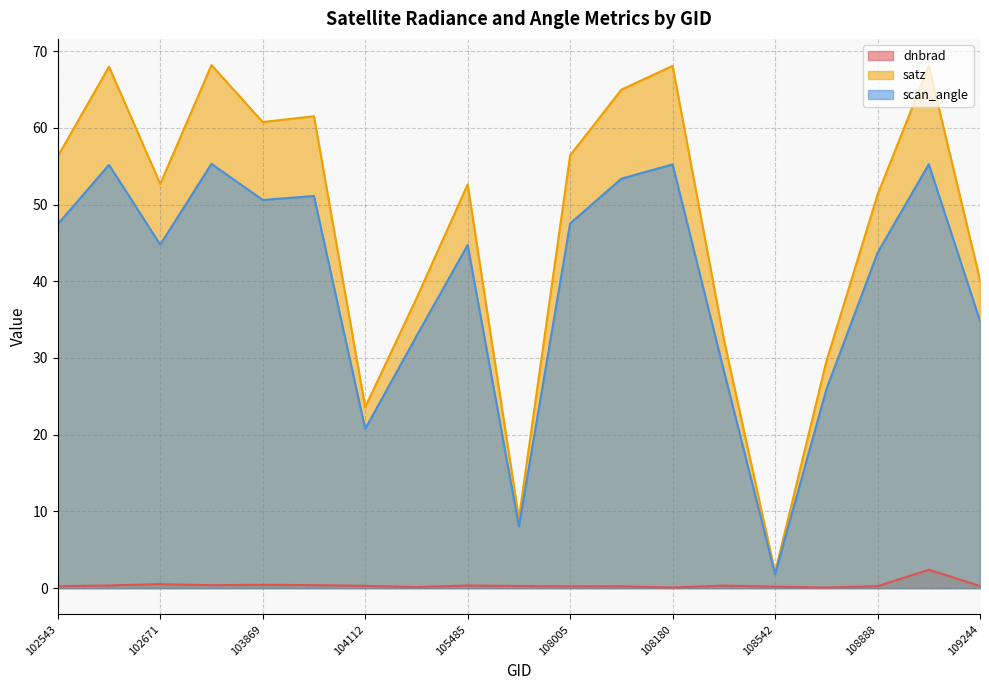

What is the average value of the dnbrad series?

0.4